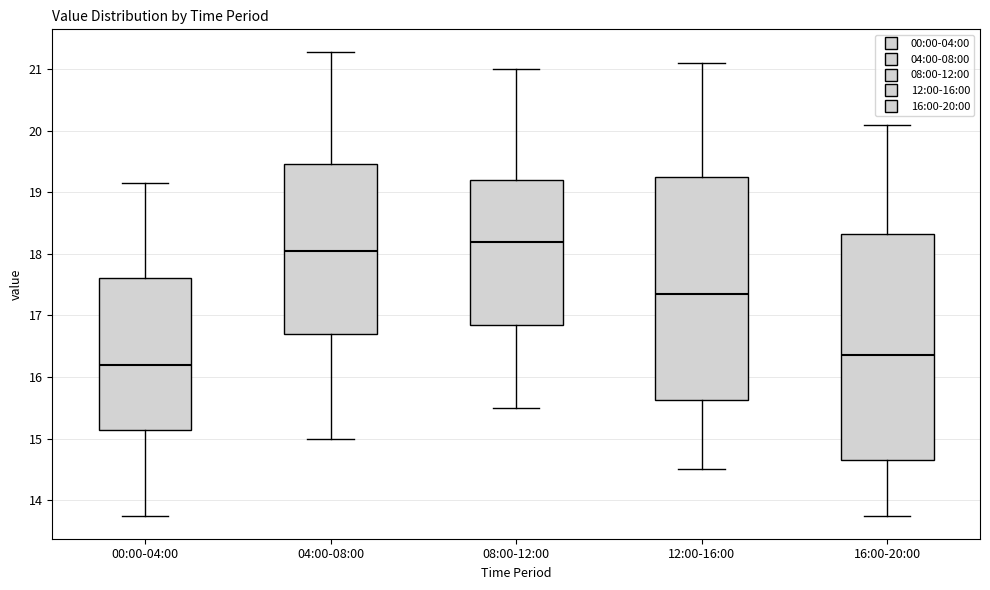

Reading left to right, transcribe this box plot: for each box, give where its median line is, the range the box spans, and where its two whiskers end, as read against the y-axis. The values are not printed on the chart, so give them approximately, as read against the axis.

00:00-04:00: median 16.2, box 15.1 to 17.6, whiskers 13.8 to 19.2
04:00-08:00: median 18.1, box 16.7 to 19.5, whiskers 15.0 to 21.3
08:00-12:00: median 18.2, box 16.9 to 19.2, whiskers 15.5 to 21.0
12:00-16:00: median 17.4, box 15.6 to 19.3, whiskers 14.5 to 21.1
16:00-20:00: median 16.4, box 14.7 to 18.3, whiskers 13.8 to 20.1